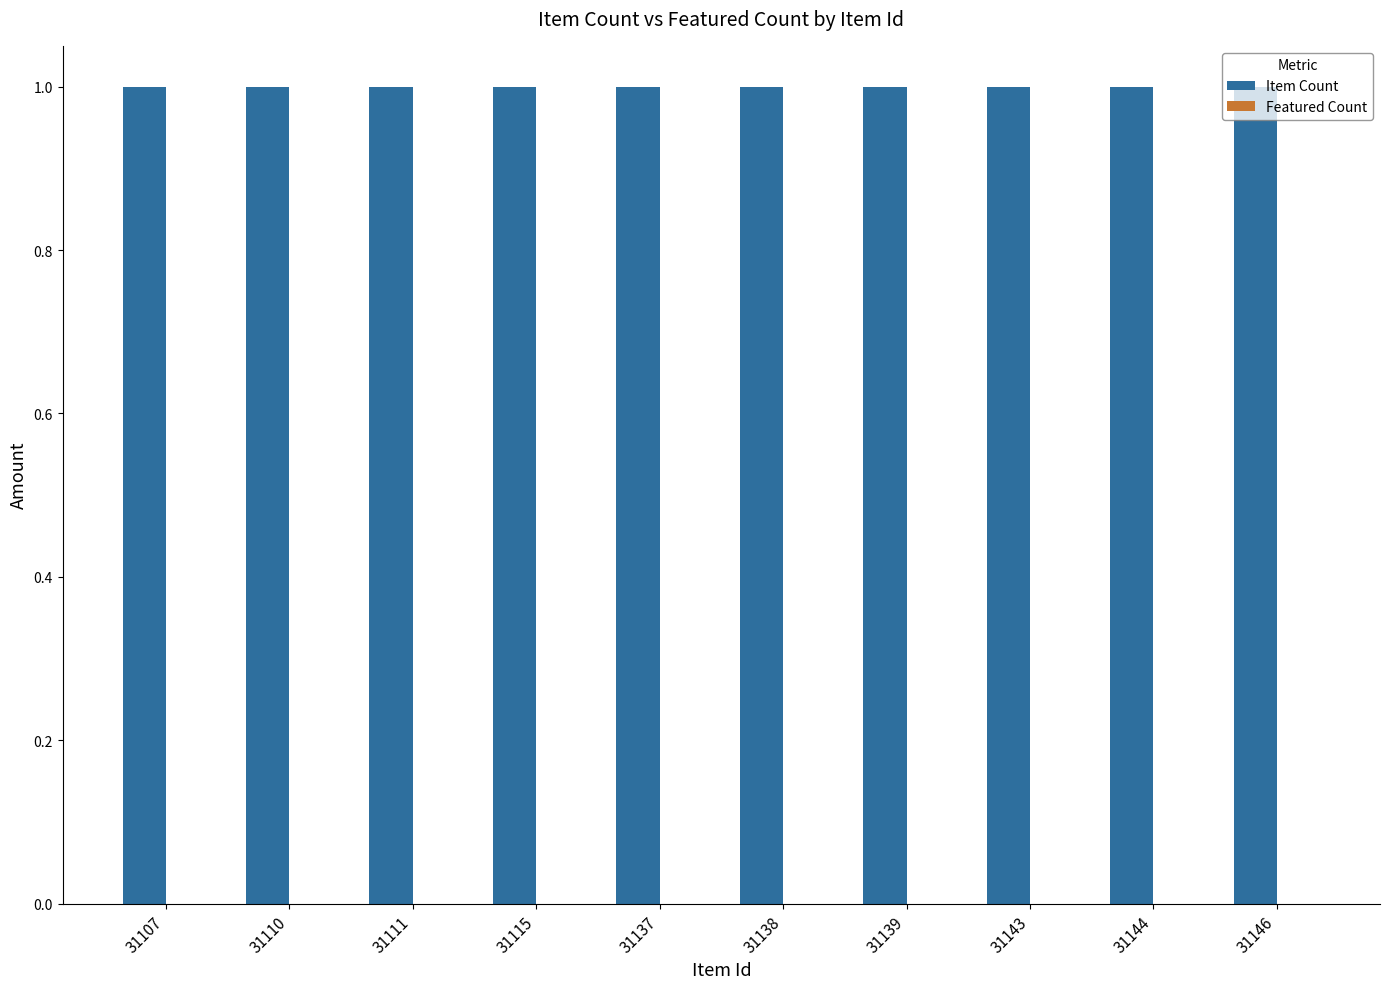

What is the sum of the Item Count values at 31143 and 31110?

2